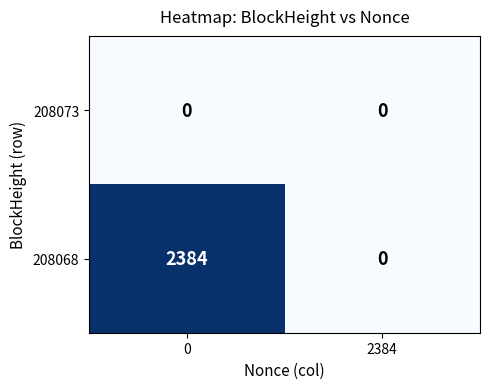

List the series in order of their peak value, lowest first.

208073, 208068